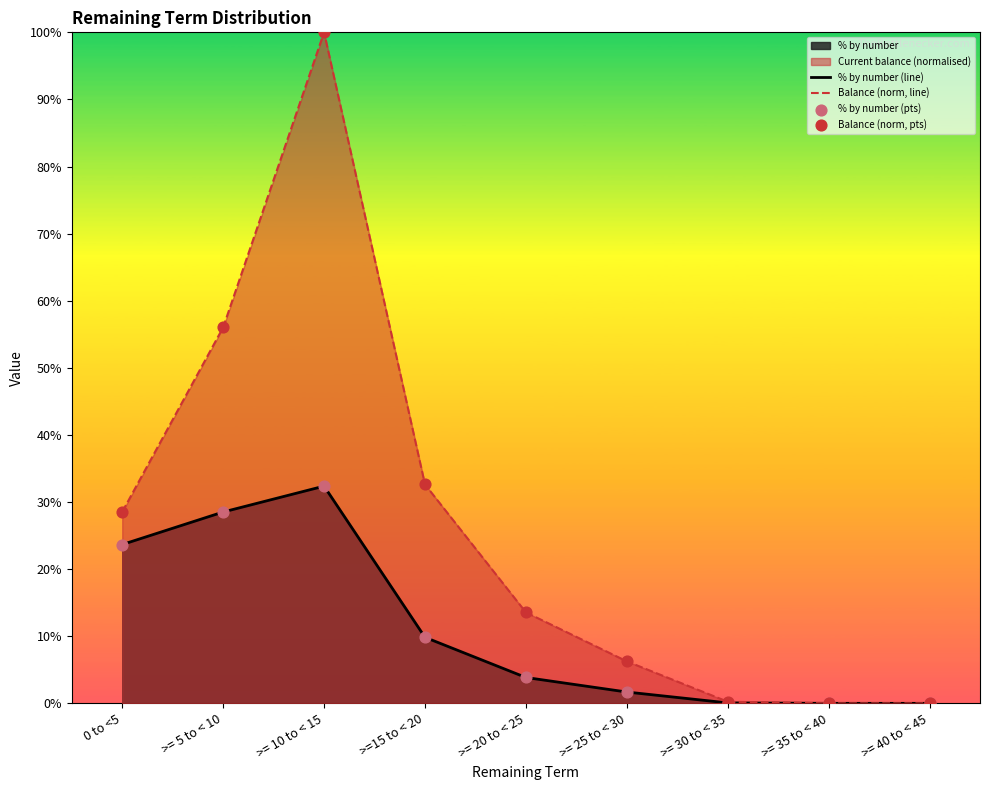

Which series contains the highest Y value?

Balance (norm, line)